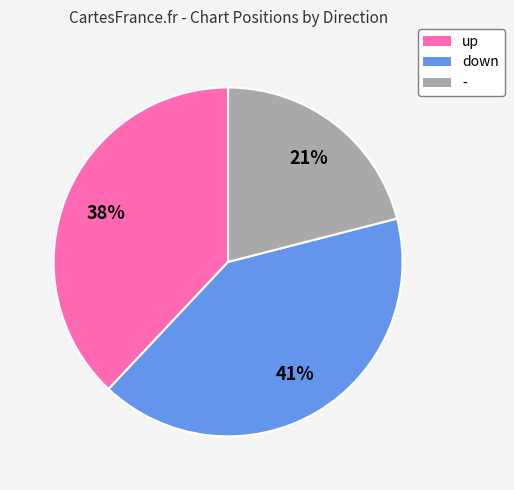

To the nearest percent, what percentage of the pie is down?

41%